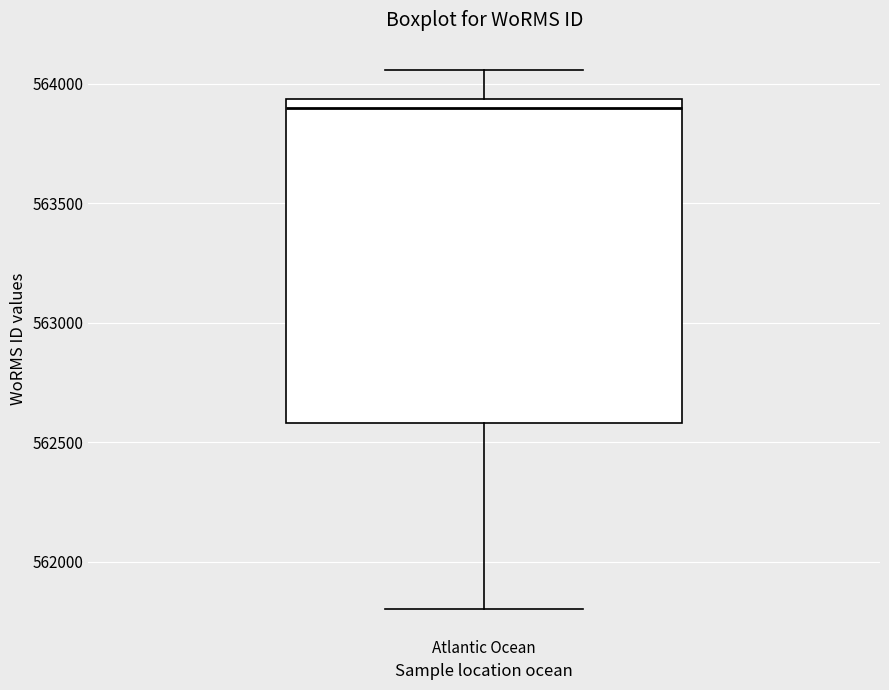

Read this box plot against the y-axis: the position of the median line, the range covered by the box, and the ends of both whiskers. The values are not printed on the chart, so give them approximately, as read against the axis.

median 563900, box 562600 to 563950, whiskers 561800 to 564050